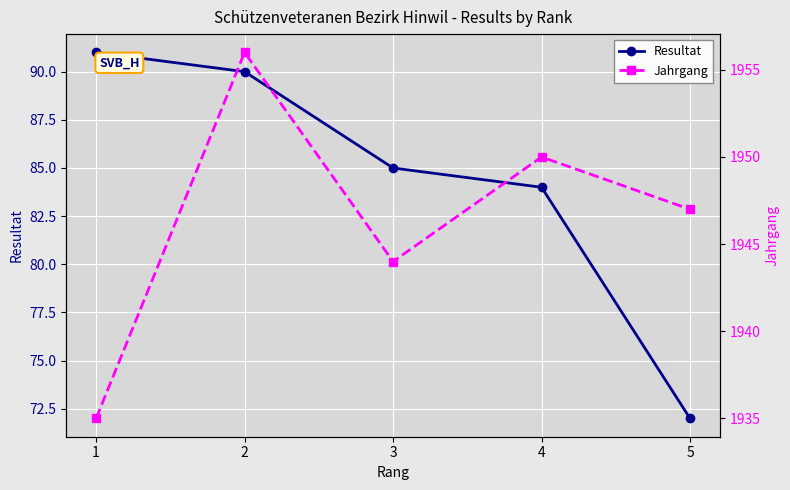

The value of Resultat at 5 is 72. True or false?

True